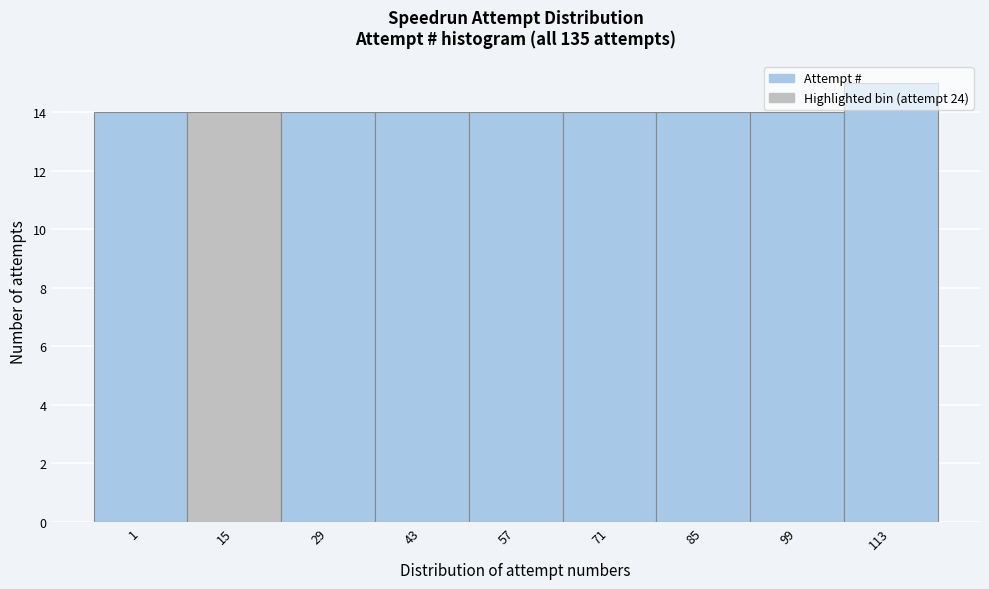

Between 113 and 71, which is larger?

113